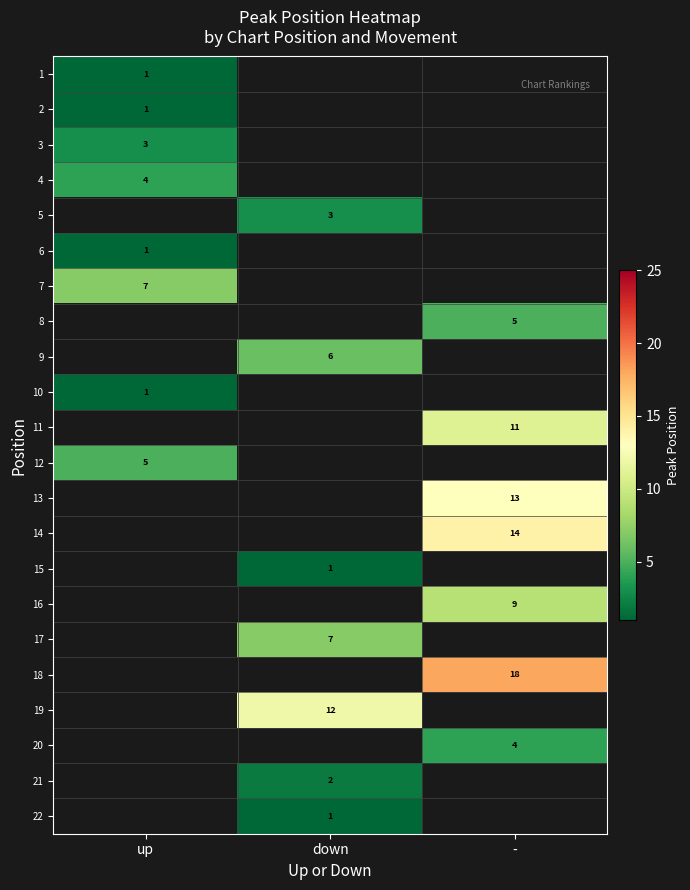

The 2 series shows 0 at up. True or false?

False